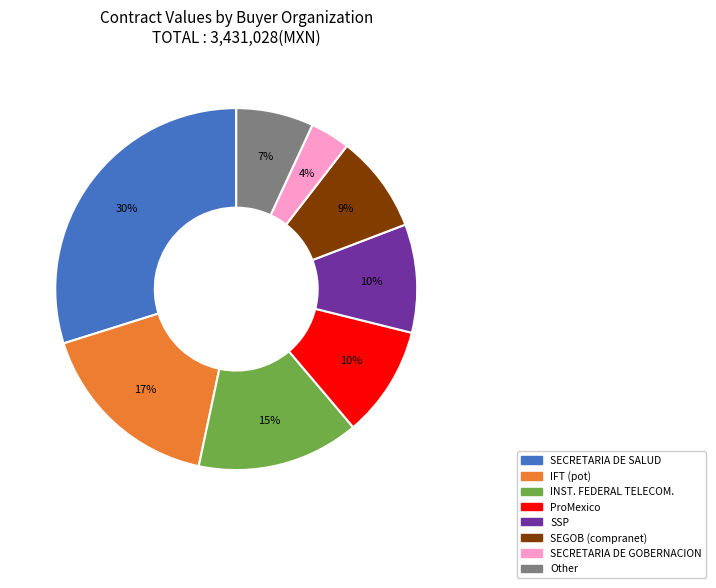

What is the largest slice in the pie chart?

SECRETARIA DE SALUD